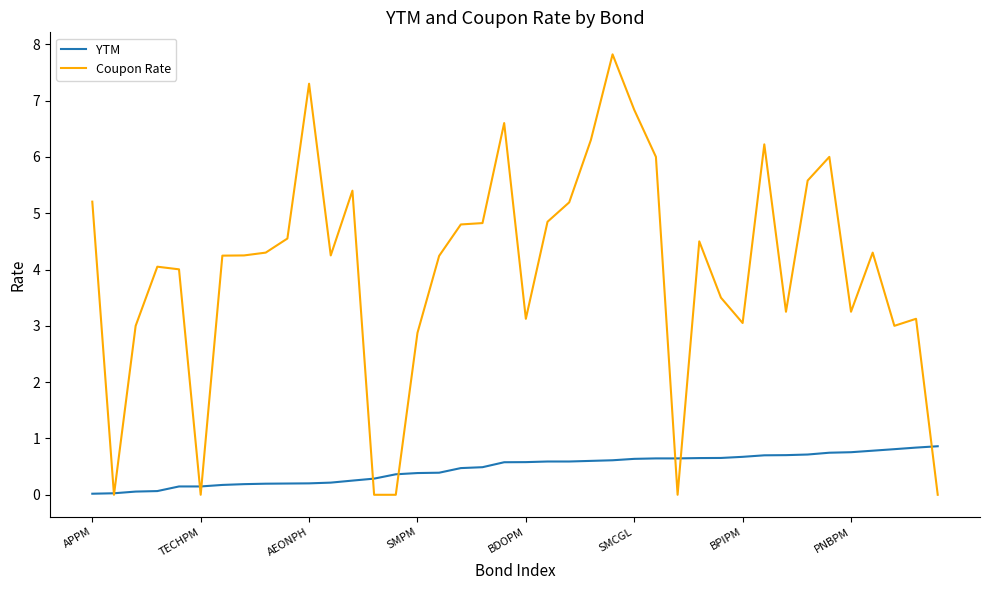

Rank the series by their average value, from lowest to highest.

YTM, Coupon Rate